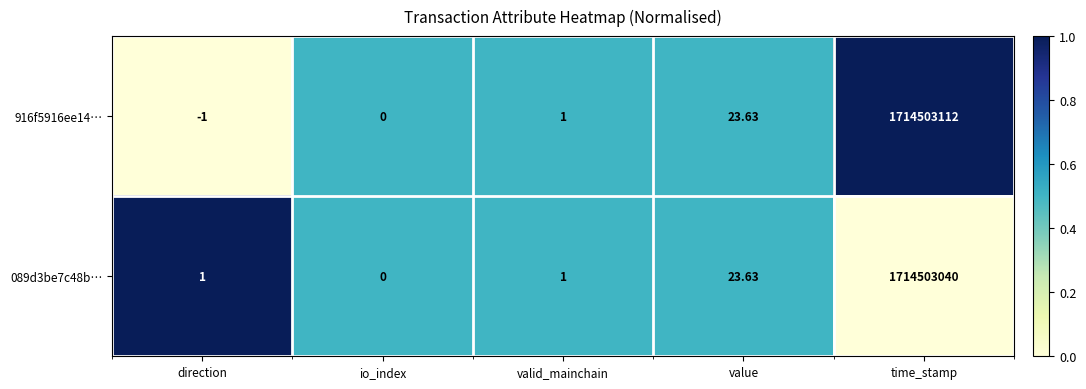

At which category does the chart reach its minimum across all series?

direction